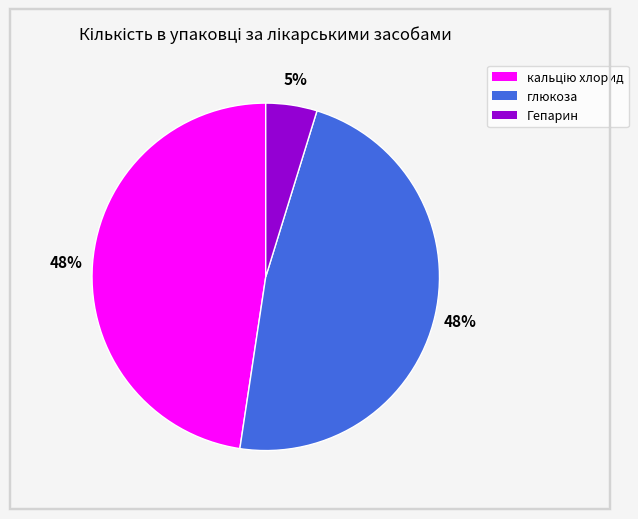

What percentage is the Гепарин slice, to the nearest percent?

5%